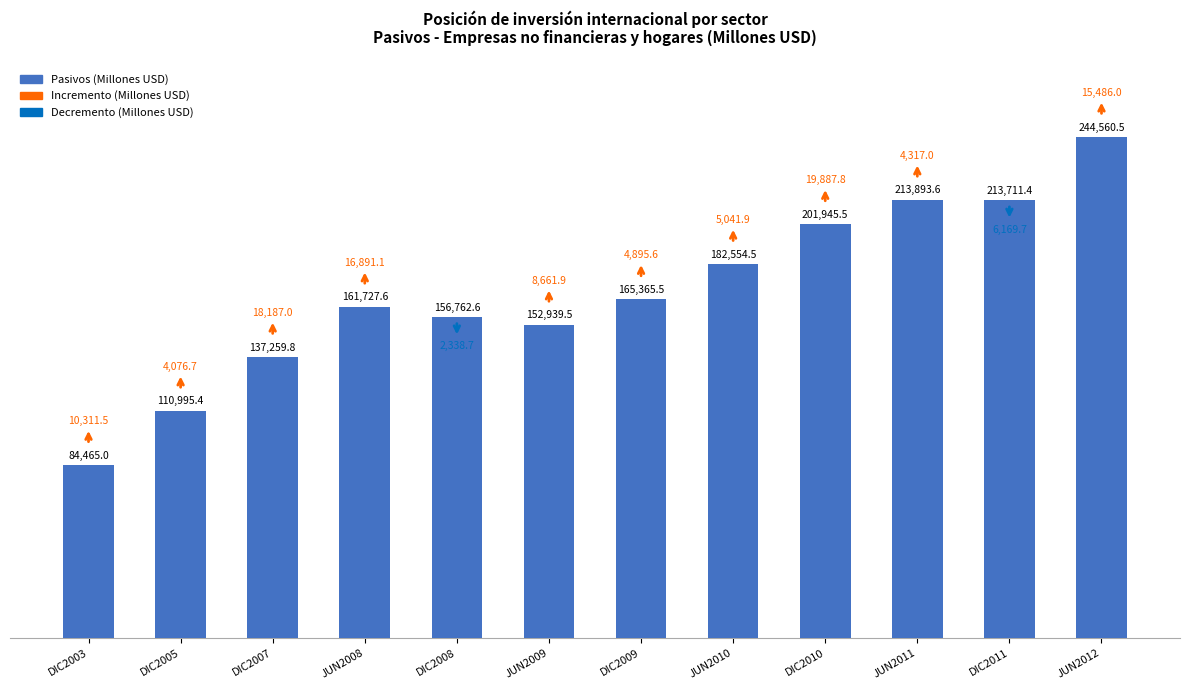

What is the difference between the second highest and minimum values?

129428.6